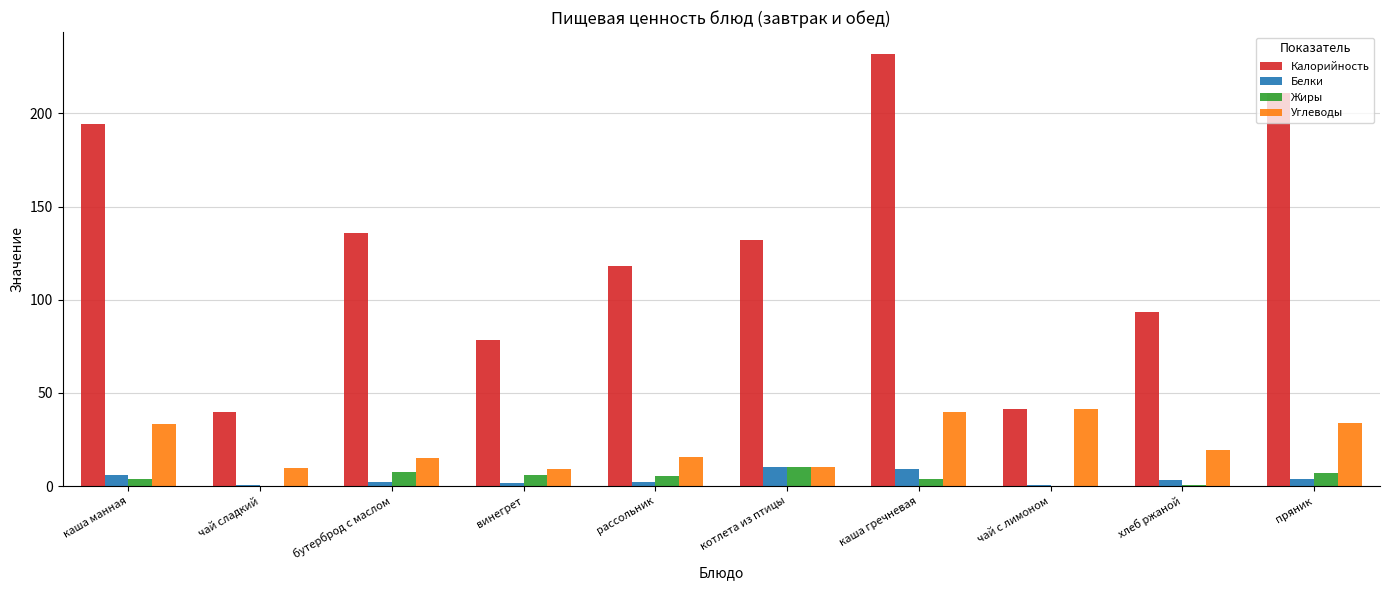

Is the value of Калорийность at чай с лимоном greater than the value of Жиры at хлеб ржаной?

Yes